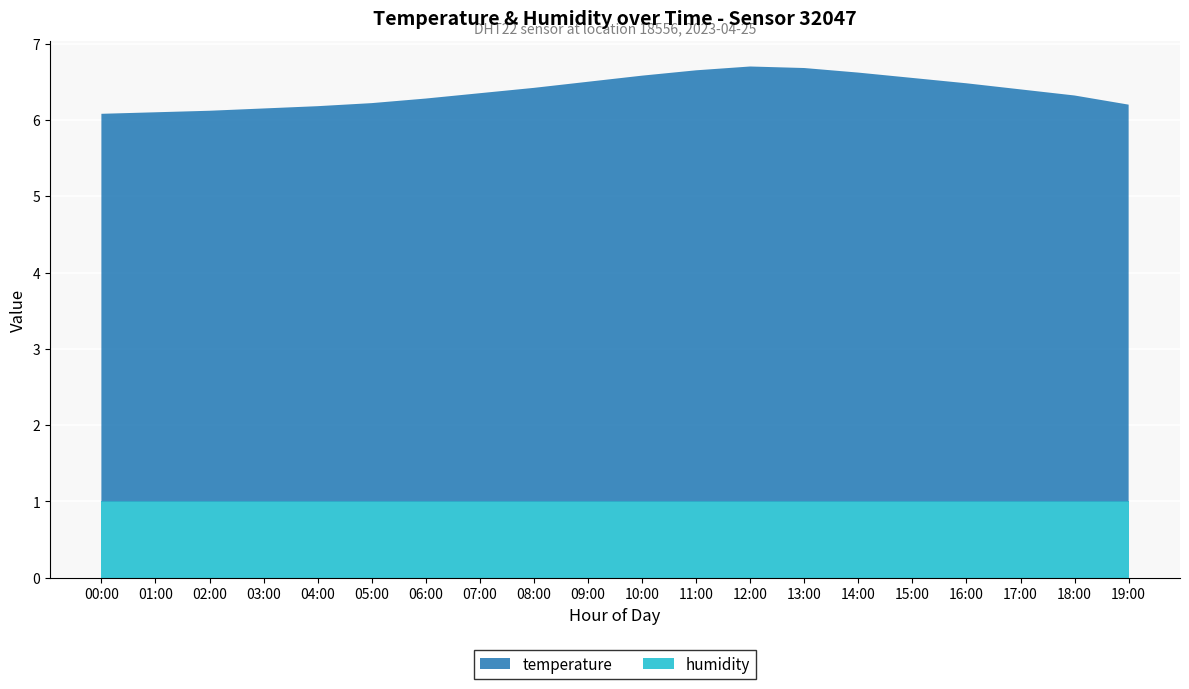

Reading left to right, extract all data points from this chart.

temperature: 00:00=5.1	01:00=5.1	02:00=5.1	03:00=5.2	04:00=5.2	05:00=5.2	06:00=5.3	07:00=5.3	08:00=5.4	09:00=5.5	10:00=5.6	11:00=5.7	12:00=5.7	13:00=5.7	14:00=5.6	15:00=5.5	16:00=5.5	17:00=5.4	18:00=5.3	19:00=5.2
humidity: 00:00=1.0	01:00=1.0	02:00=1.0	03:00=1.0	04:00=1.0	05:00=1.0	06:00=1.0	07:00=1.0	08:00=1.0	09:00=1.0	10:00=1.0	11:00=1.0	12:00=1.0	13:00=1.0	14:00=1.0	15:00=1.0	16:00=1.0	17:00=1.0	18:00=1.0	19:00=1.0